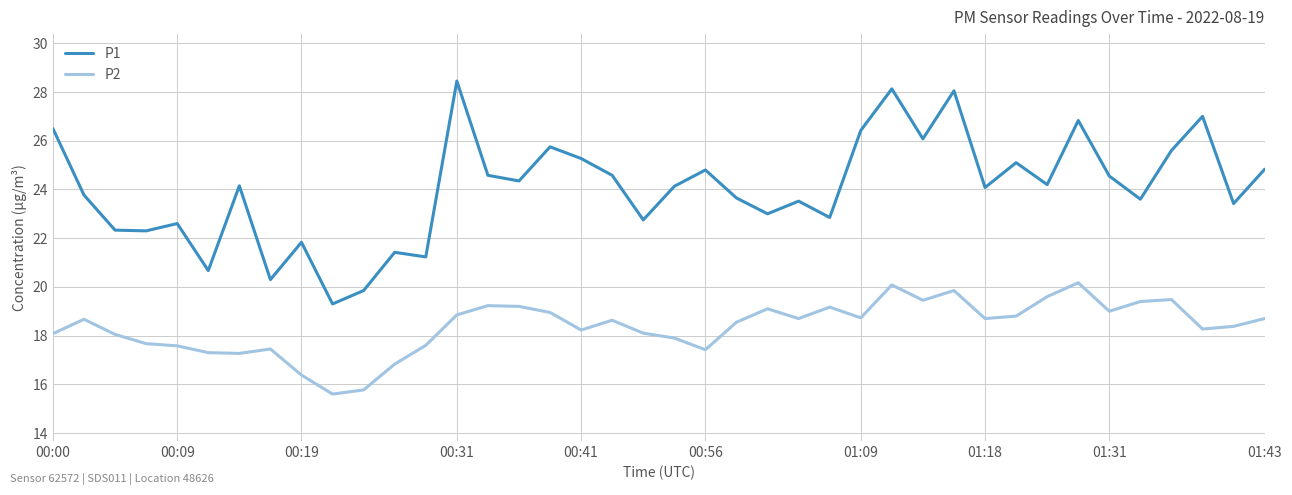

List the series in order of their peak value, lowest first.

P2, P1